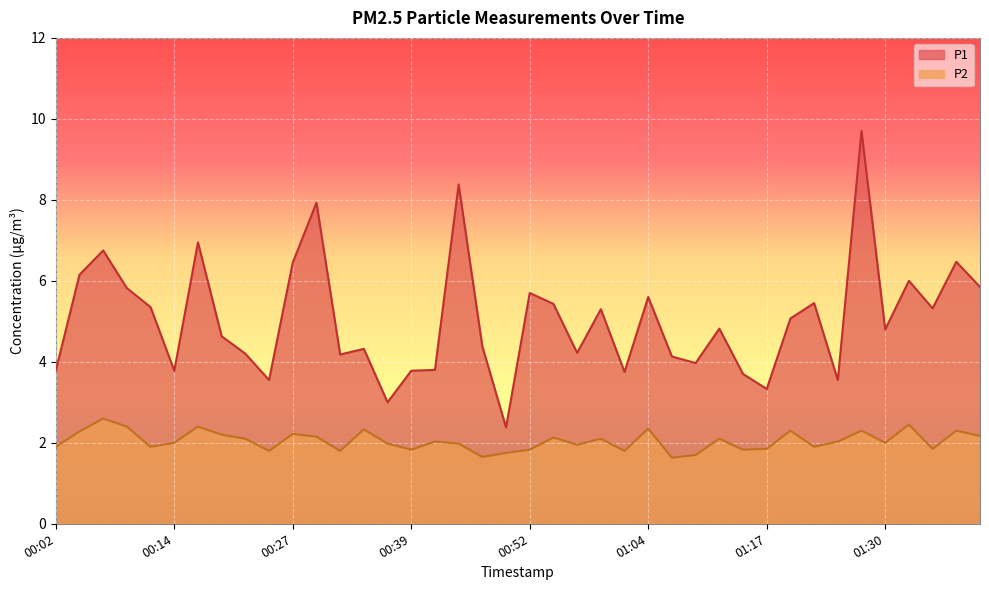

How many interior local peaks does the P2 series have?

13